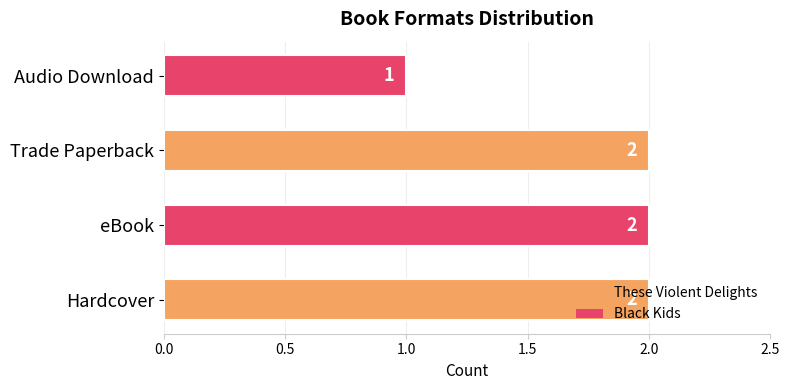

What is the maximum value shown in the chart?

2